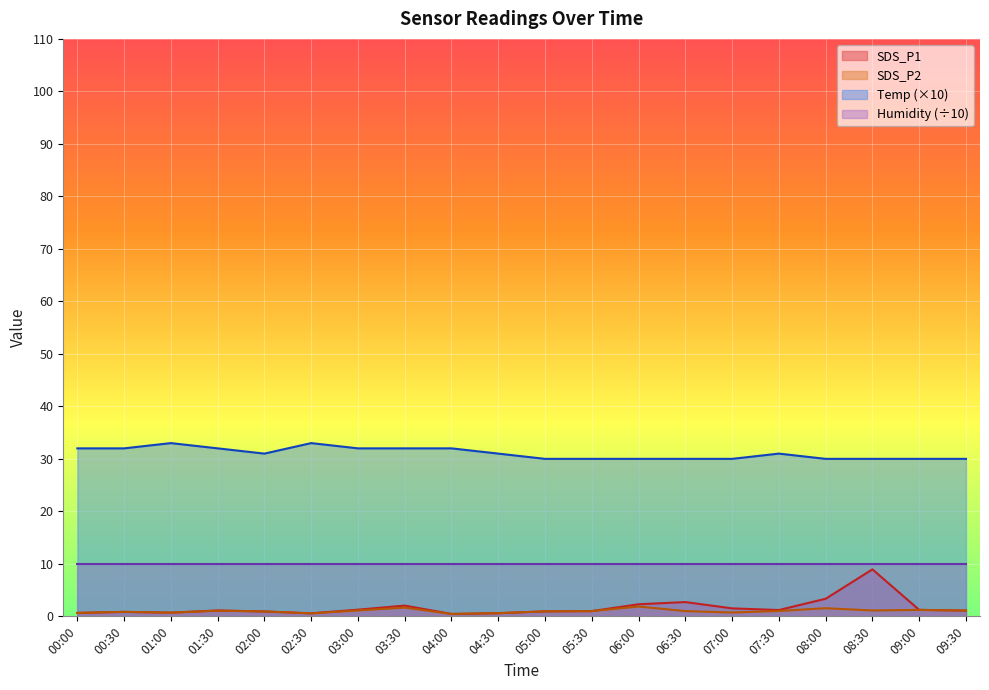

What is the average value of the Temp series?

31.1